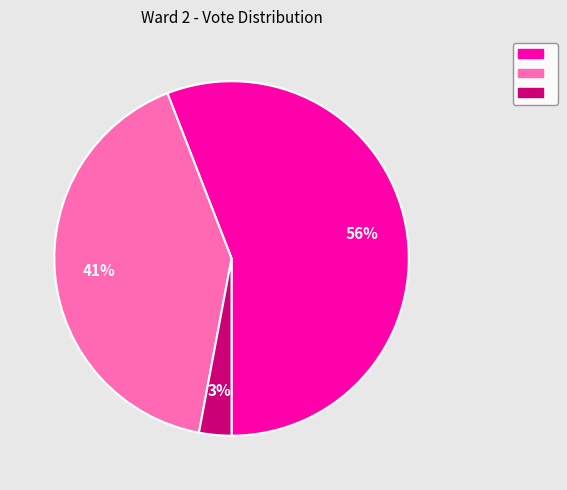

To the nearest percent, what is the average slice percentage?

33%